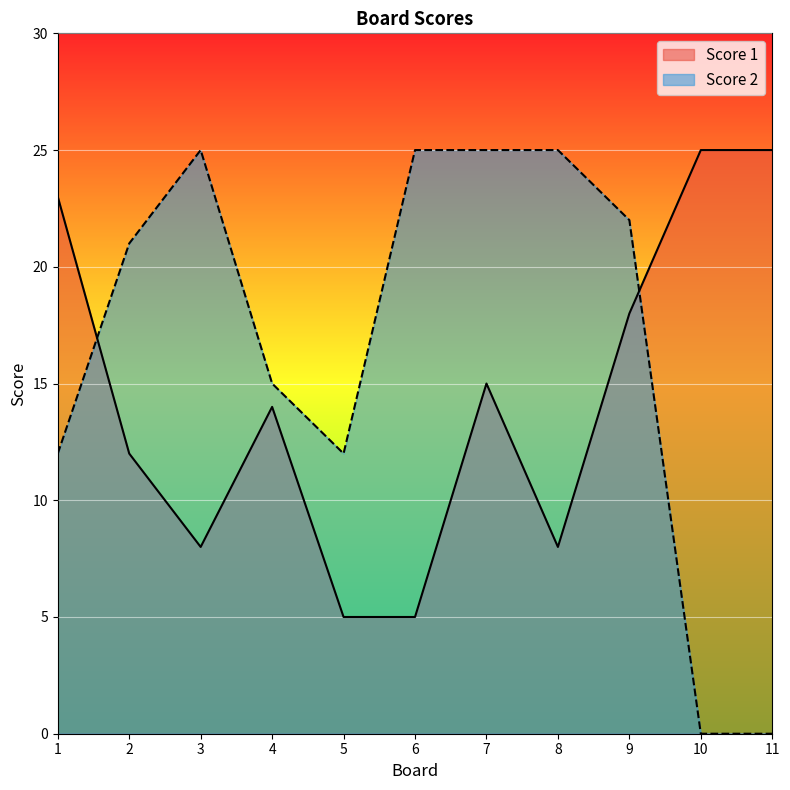

Reading left to right, transcribe all the data shown in this chart.

Score 1: 1=23	2=12	3=8	4=14	5=5	6=5	7=15	8=8	9=18	10=25	11=25
Score 2: 1=12	2=21	3=25	4=15	5=12	6=25	7=25	8=25	9=22	10=0	11=0